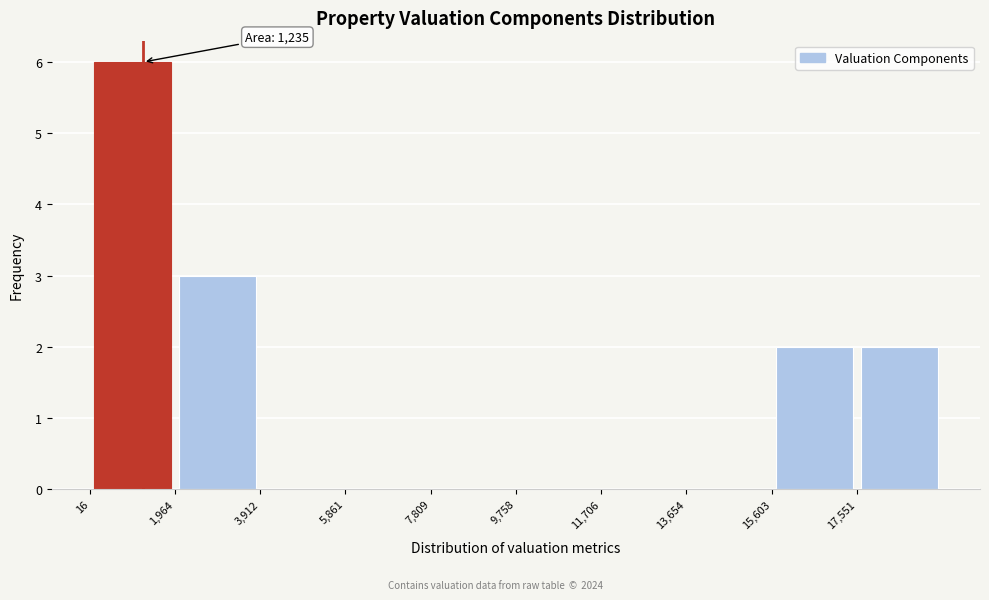

Over which range of the x-axis is the bar tallest?

0 to 2000